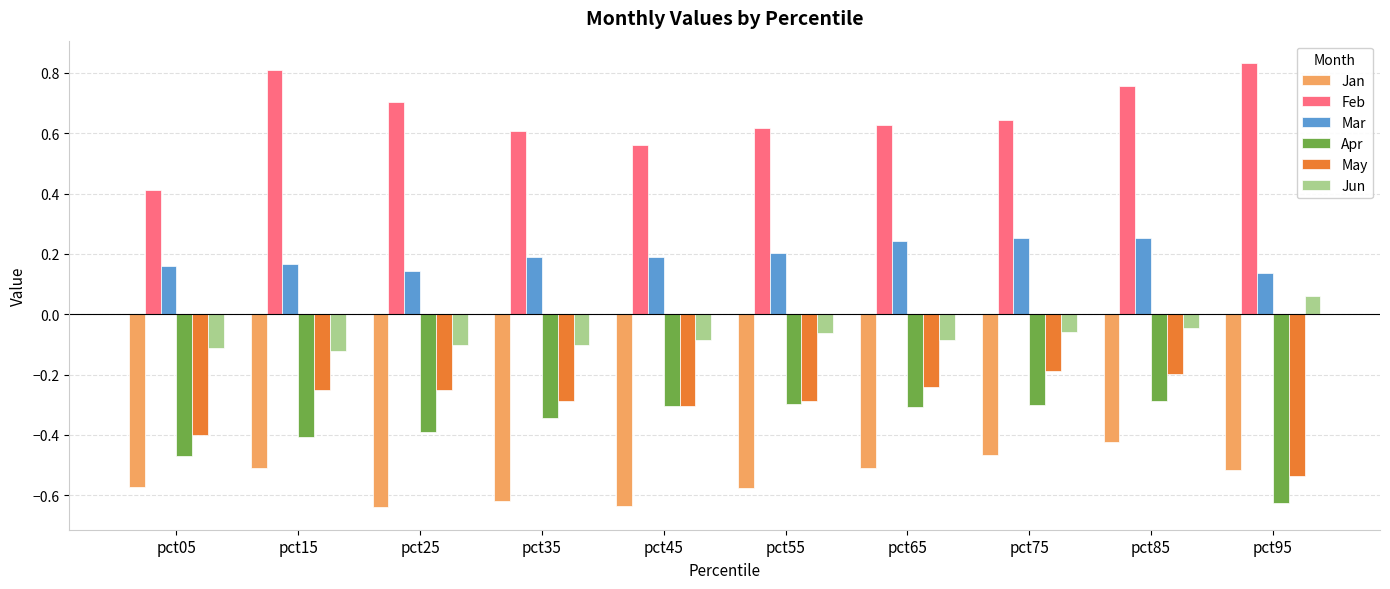

How many Feb values are between 0 and 1?

10